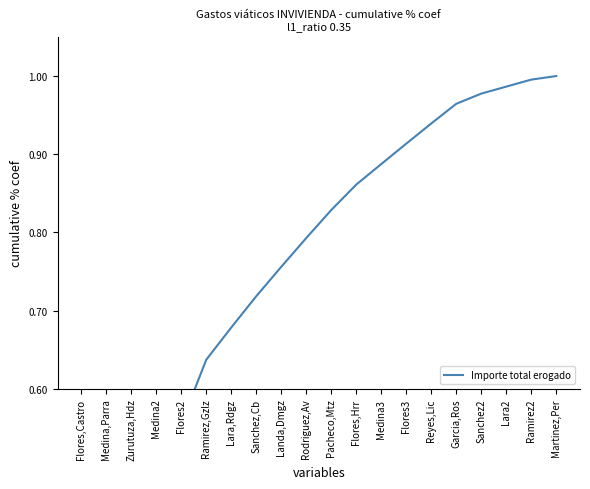

True or false: there are more than 1 points higher than both neighbors.

False